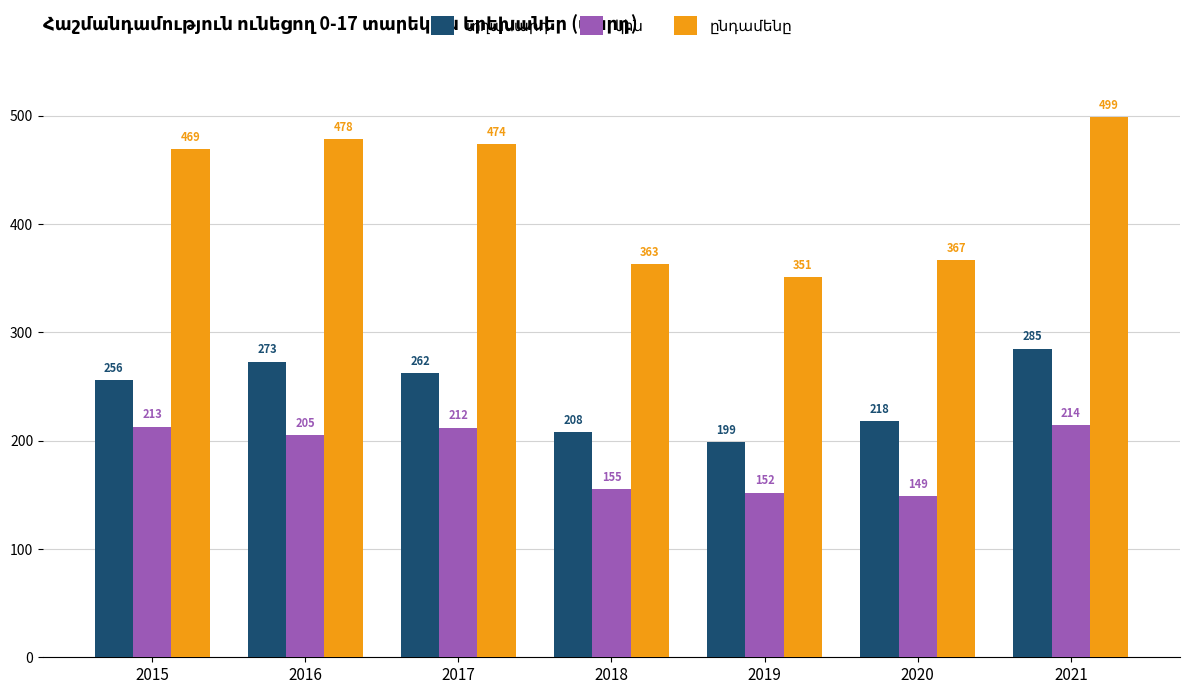

At how many categories does at least one series exceed 339?

7